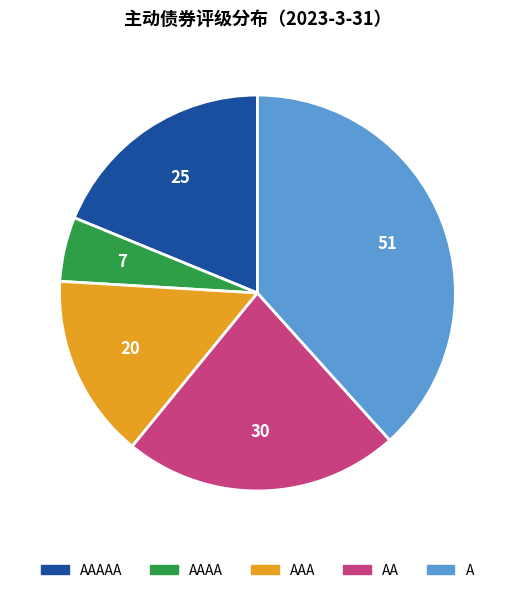

Is there a majority slice in this chart?

No